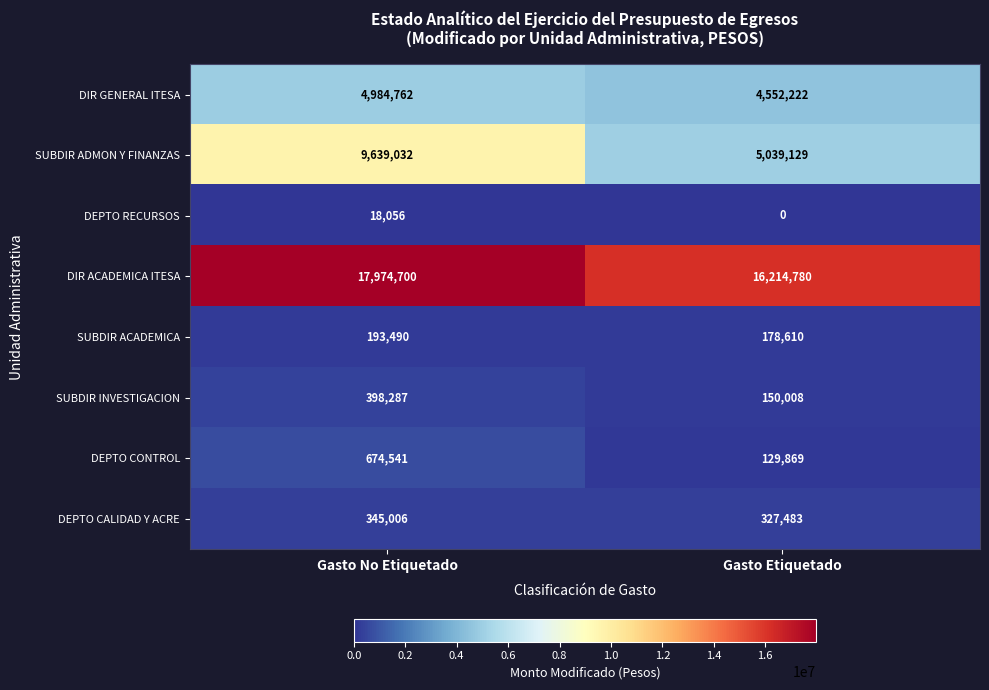

The value of DIR GENERAL ITESA at Gasto Etiquetado is 7197175. True or false?

False